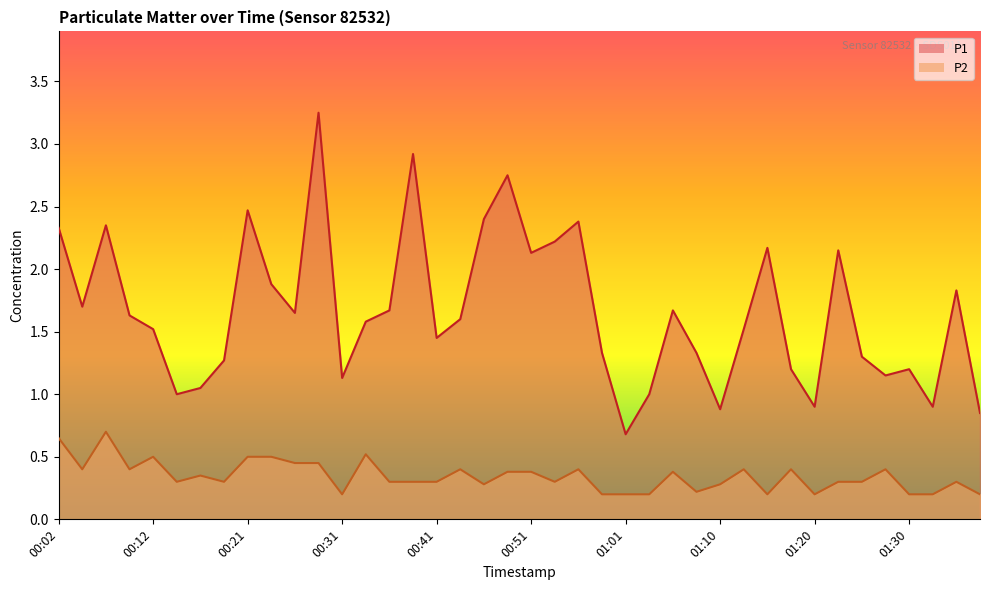

Reading right to left, list all the values displayed in this chart.

P1: 01:37=0.8	01:35=1.8	01:32=0.9	01:30=1.2	01:27=1.1	01:25=1.3	01:23=2.1	01:20=0.9	01:18=1.2	01:15=2.2	01:13=1.5	01:10=0.9	01:08=1.3	01:06=1.7	01:03=1.0	01:01=0.7	00:58=1.3	00:56=2.4	00:53=2.2	00:51=2.1	00:48=2.8	00:46=2.4	00:43=1.6	00:41=1.4	00:39=2.9	00:36=1.7	00:34=1.6	00:31=1.1	00:29=3.2	00:26=1.6	00:24=1.9	00:21=2.5	00:19=1.3	00:17=1.1	00:14=1.0	00:12=1.5	00:09=1.6	00:07=2.4	00:04=1.7	00:02=2.3
P2: 01:37=0.2	01:35=0.3	01:32=0.2	01:30=0.2	01:27=0.4	01:25=0.3	01:23=0.3	01:20=0.2	01:18=0.4	01:15=0.2	01:13=0.4	01:10=0.3	01:08=0.2	01:06=0.4	01:03=0.2	01:01=0.2	00:58=0.2	00:56=0.4	00:53=0.3	00:51=0.4	00:48=0.4	00:46=0.3	00:43=0.4	00:41=0.3	00:39=0.3	00:36=0.3	00:34=0.5	00:31=0.2	00:29=0.5	00:26=0.5	00:24=0.5	00:21=0.5	00:19=0.3	00:17=0.3	00:14=0.3	00:12=0.5	00:09=0.4	00:07=0.7	00:04=0.4	00:02=0.7